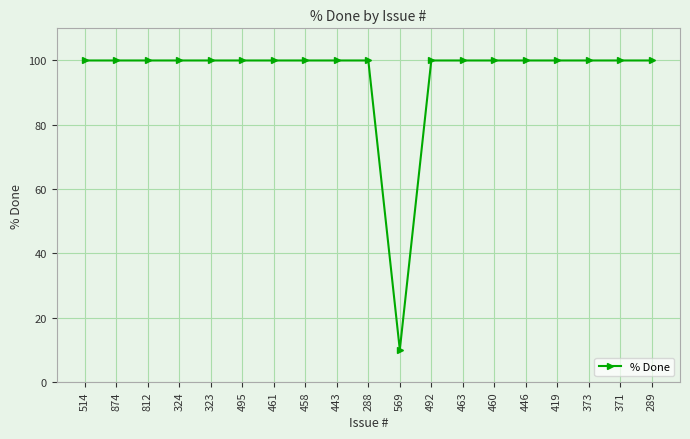

Is it true that the value at 514 is 100?

True